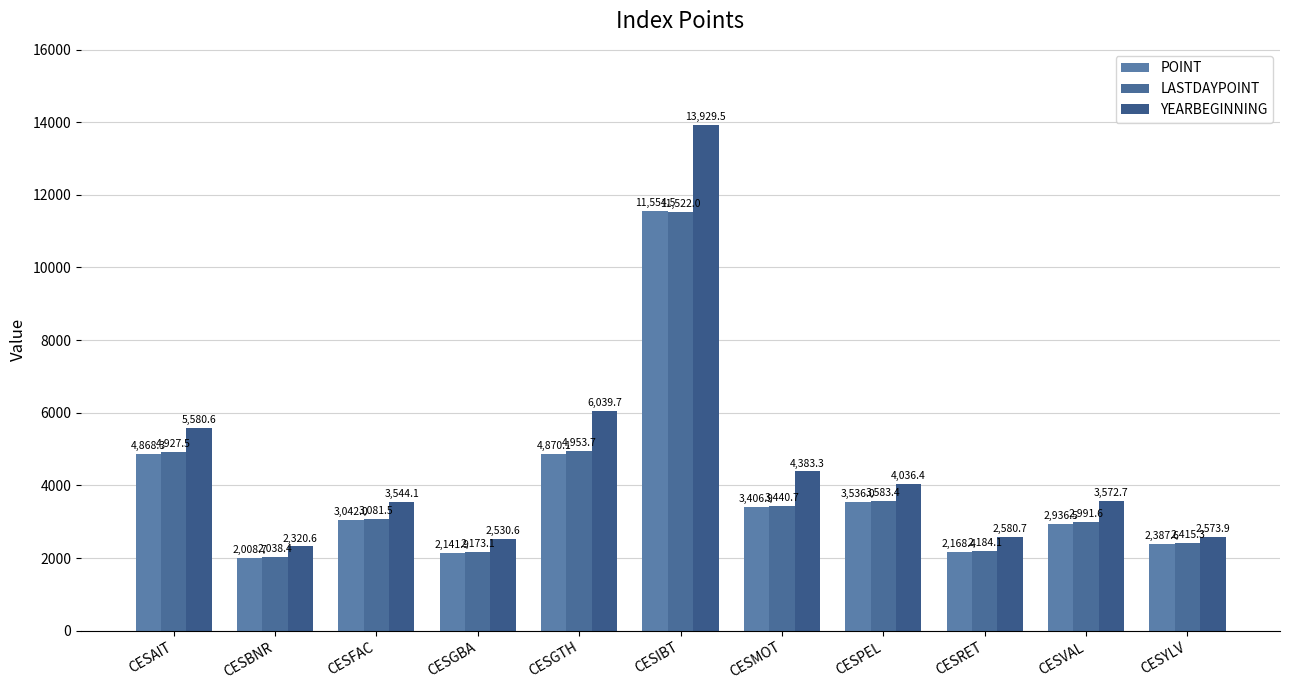

At which label does LASTDAYPOINT reach its peak?

CESIBT